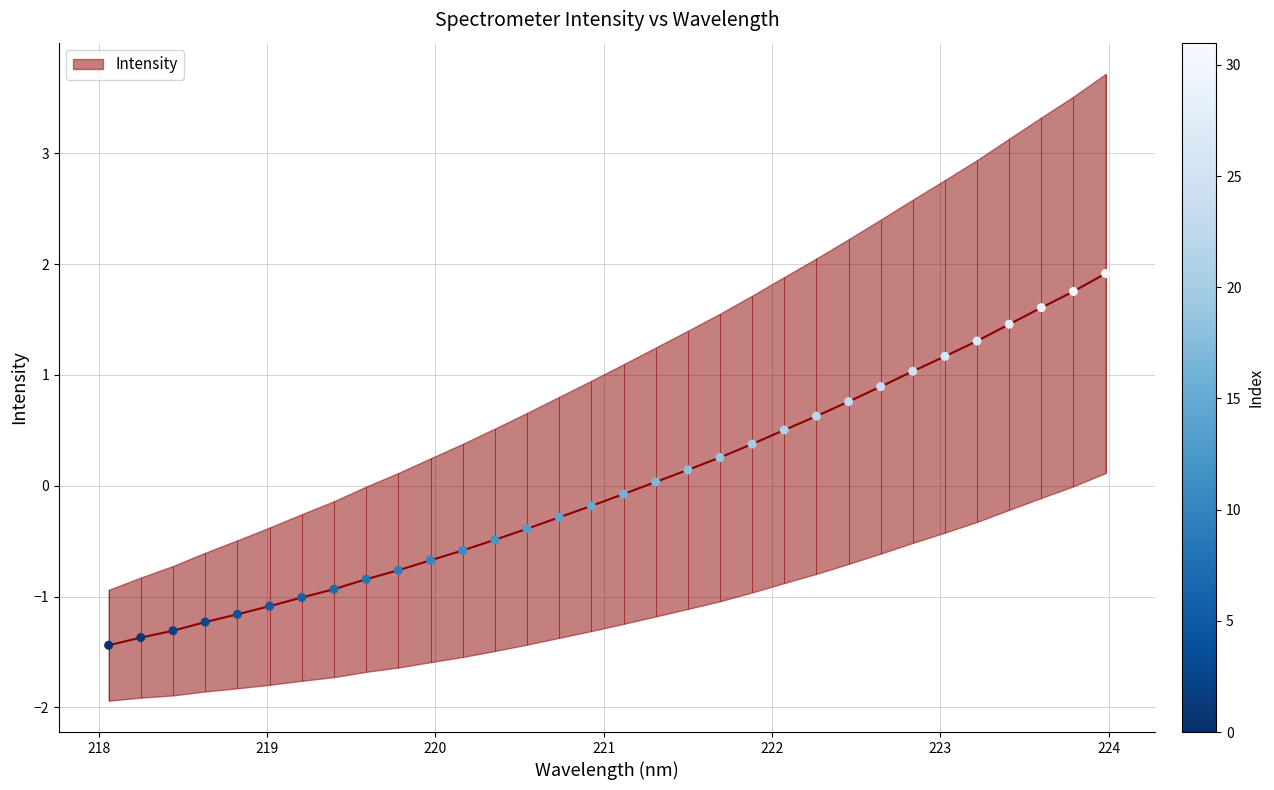

Between 220.1623 and 221.4993, which is larger?

221.4993